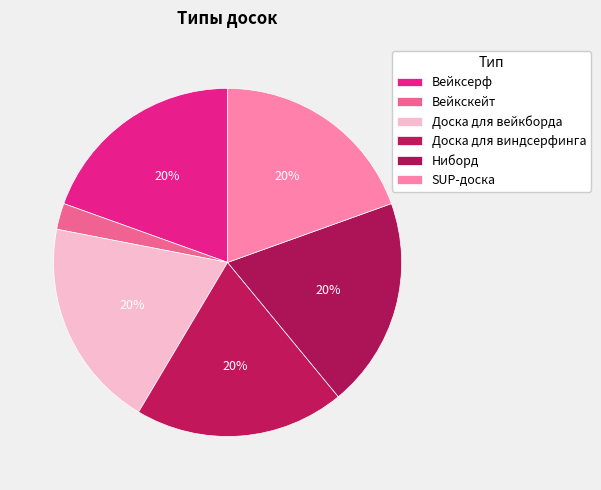

How many slices are in this pie chart?

6